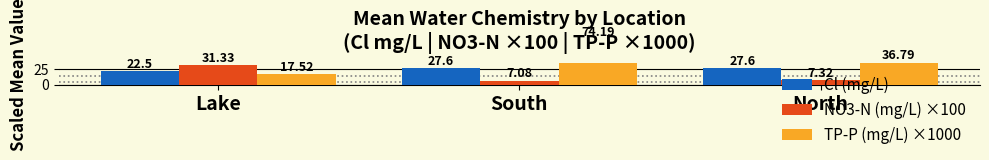

Reading left to right, list all the values displayed in this chart.

Cl (mg/L): 22.5	27.6	27.6
NO3-N (mg/L) ×100: 31.3	7.1	7.3
TP-P (mg/L) ×1000: 17.5	74.2	36.8